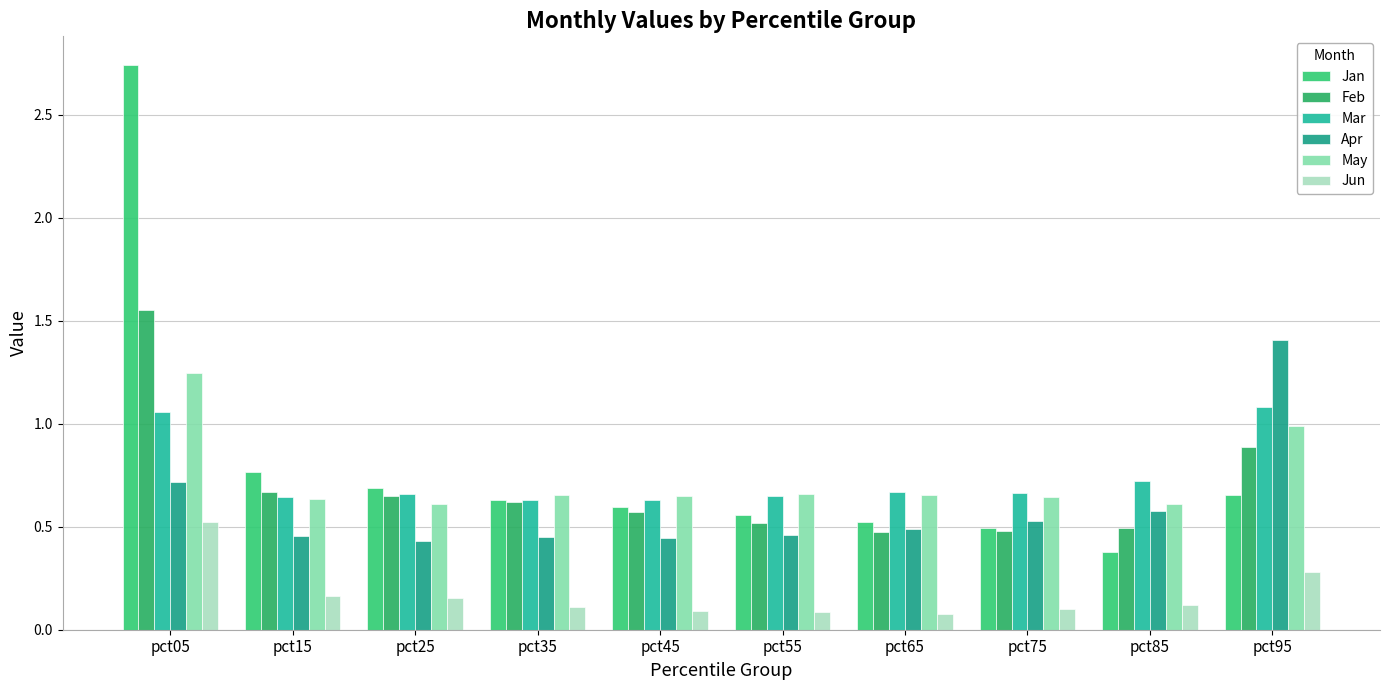

Which label corresponds to the smallest value in the chart?

pct65